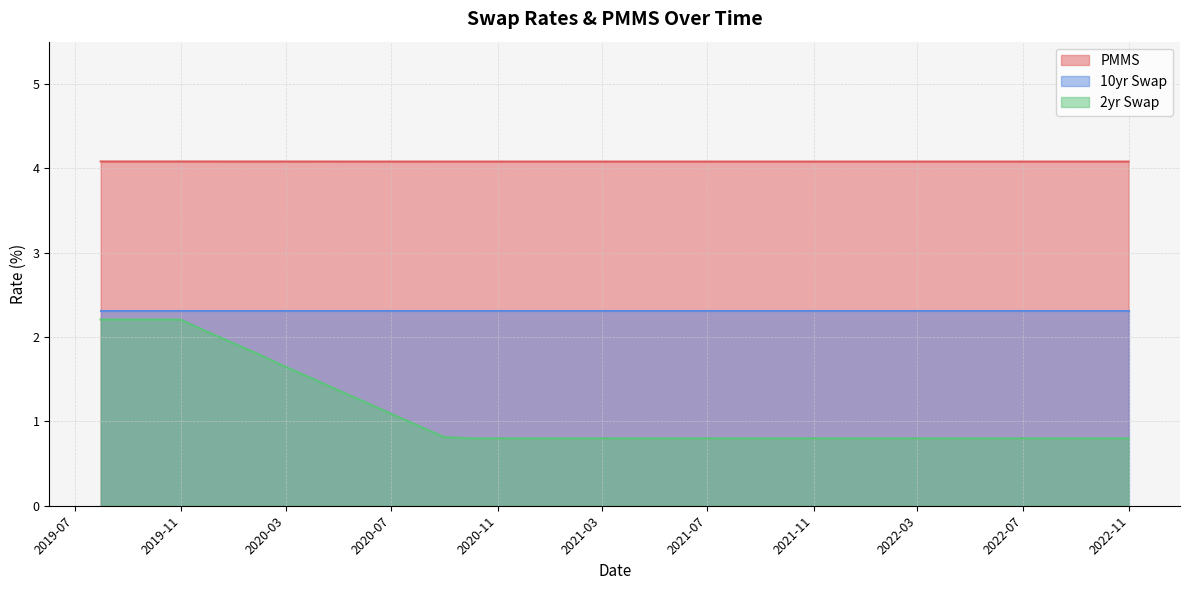

True or false: 2yr Swap has a value of 0.7 at 2020-06-30.

False